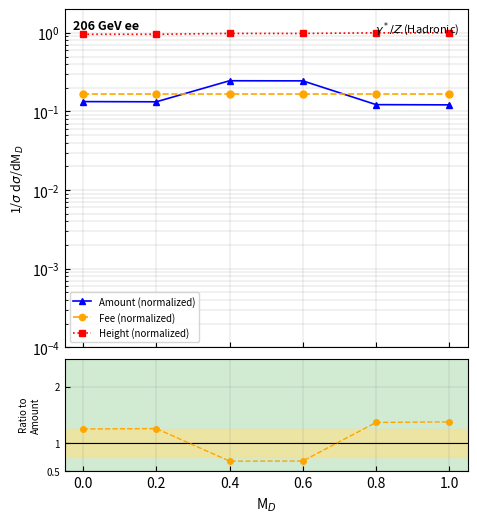

Does the chart have visible grid lines?

Yes